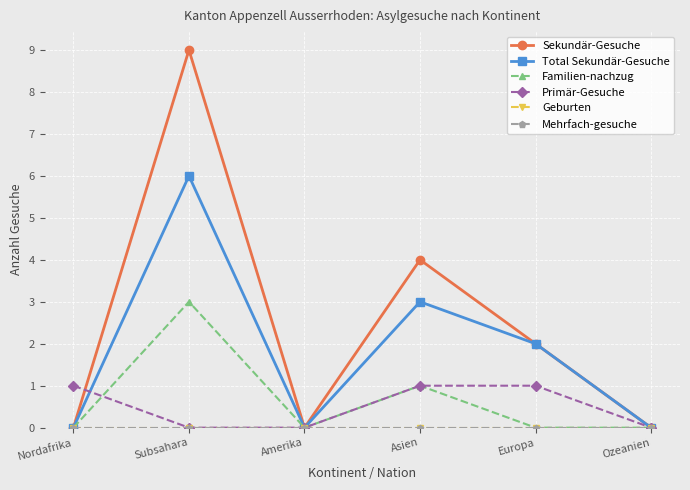

What are all the series names shown in the legend?

Sekundär-Gesuche, Total Sekundär-Gesuche, Familien-nachzug, Primär-Gesuche, Geburten, Mehrfach-gesuche